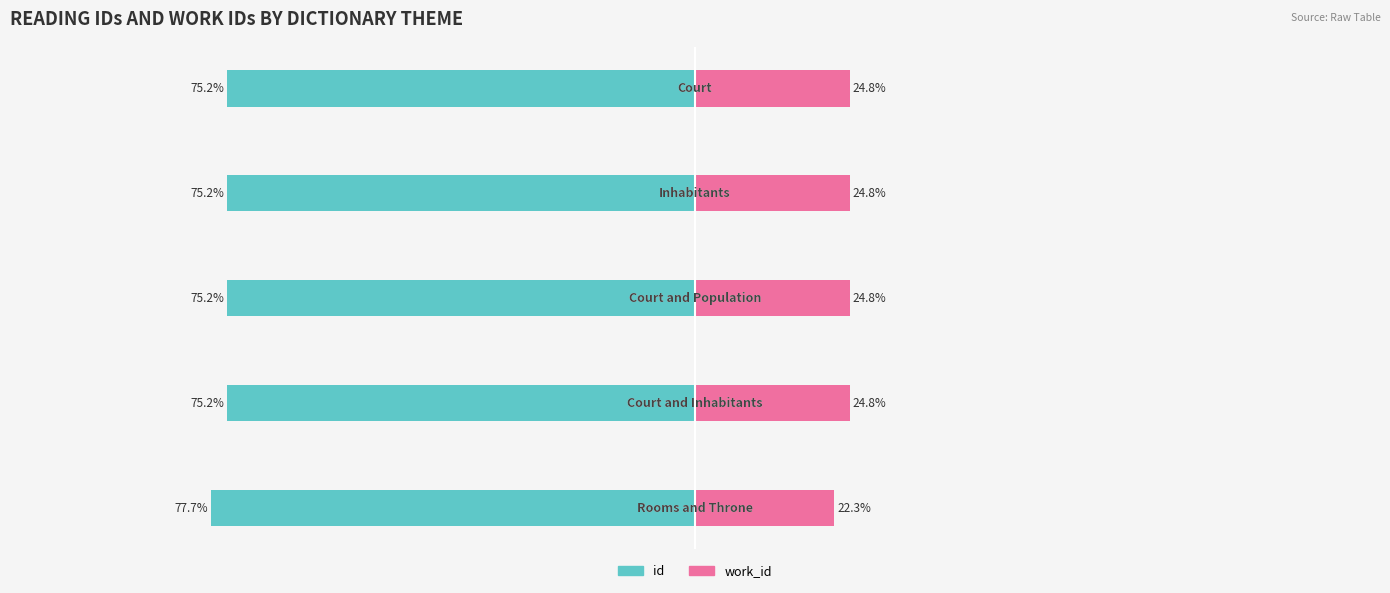

Read the work_id value at −75.

24.8